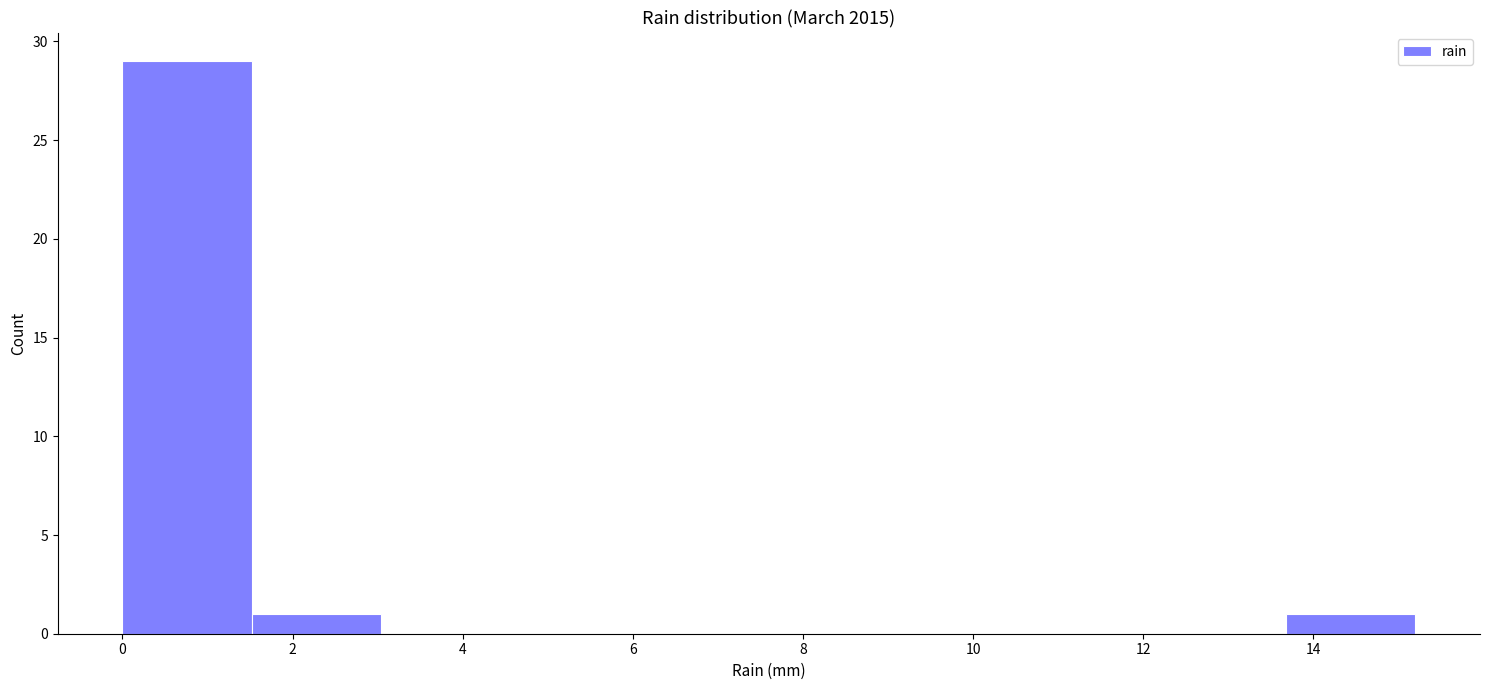

Reading left to right, transcribe this chart: for each bar, give the range it covers on the x-axis and its height. Neither the bar edges nor the heights are printed on the chart, so give them approximately, as read against the axes.

0.00 to 1.52: 29
1.52 to 3.04: 1
3.04 to 4.56: 0
4.56 to 6.08: 0
6.08 to 7.60: 0
7.60 to 9.12: 0
9.12 to 10.64: 0
10.64 to 12.16: 0
12.16 to 13.68: 0
13.68 to 15.20: 1